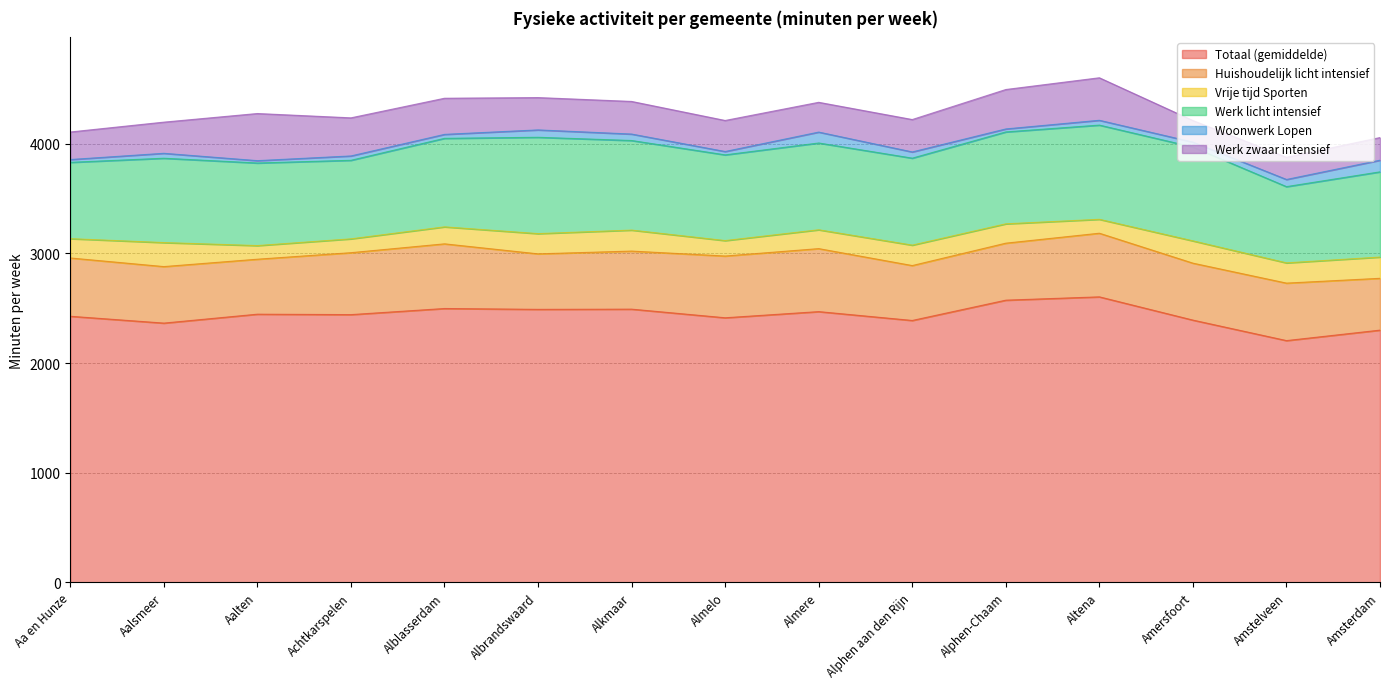

Which series has the largest total across all categories?

Totaal (gemiddelde)